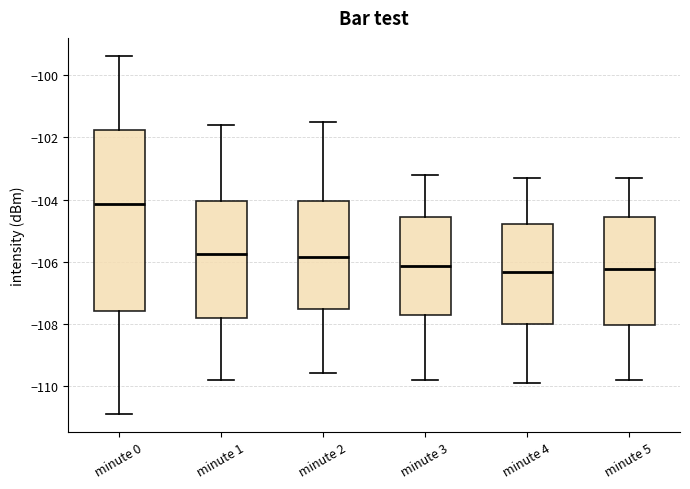

Reading left to right, read every box against the y-axis: the position of its median line, the range the box covers, and the ends of its whiskers. The values are not printed on the chart, so give them approximately, as read against the axis.

minute 0: median -104.2, box -107.6 to -101.8, whiskers -111.0 to -99.4
minute 1: median -105.8, box -107.8 to -104.0, whiskers -109.8 to -101.6
minute 2: median -105.8, box -107.6 to -104.0, whiskers -109.6 to -101.4
minute 3: median -106.2, box -107.8 to -104.6, whiskers -109.8 to -103.2
minute 4: median -106.4, box -108.0 to -104.8, whiskers -109.8 to -103.2
minute 5: median -106.2, box -108.0 to -104.6, whiskers -109.8 to -103.2